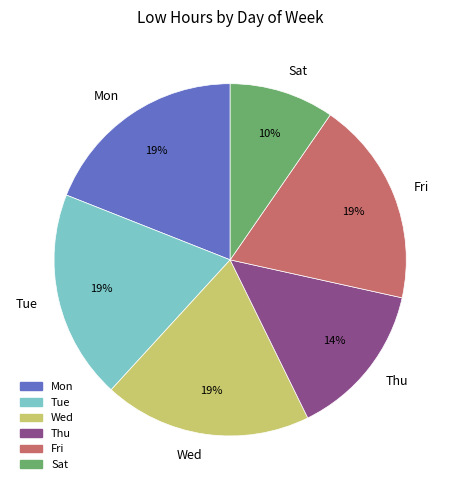

To the nearest percent, what portion does Tue represent?

19%